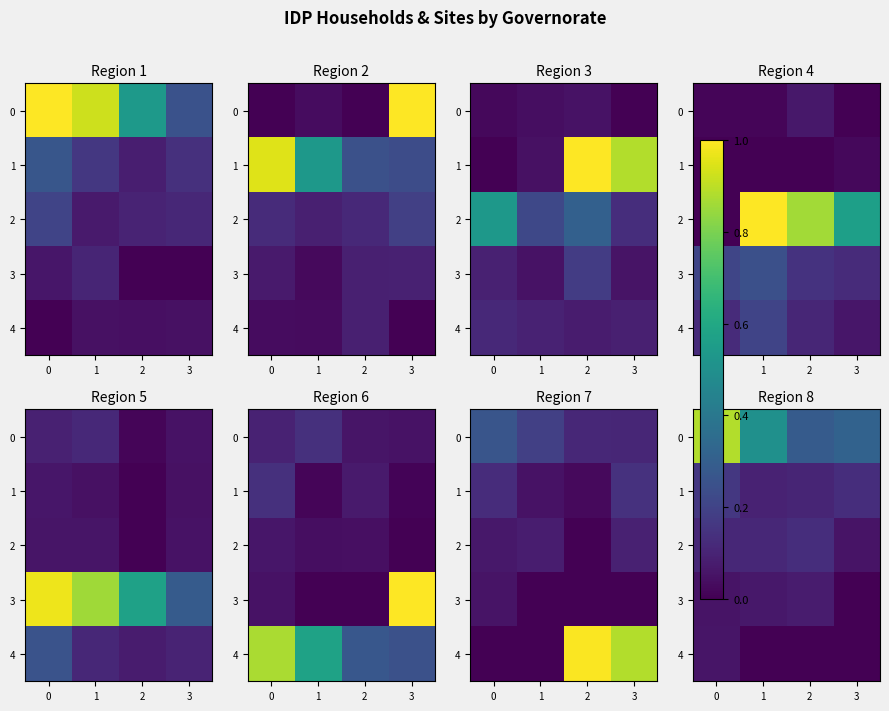

The 0 series shows 0.3 at 3. True or false?

True